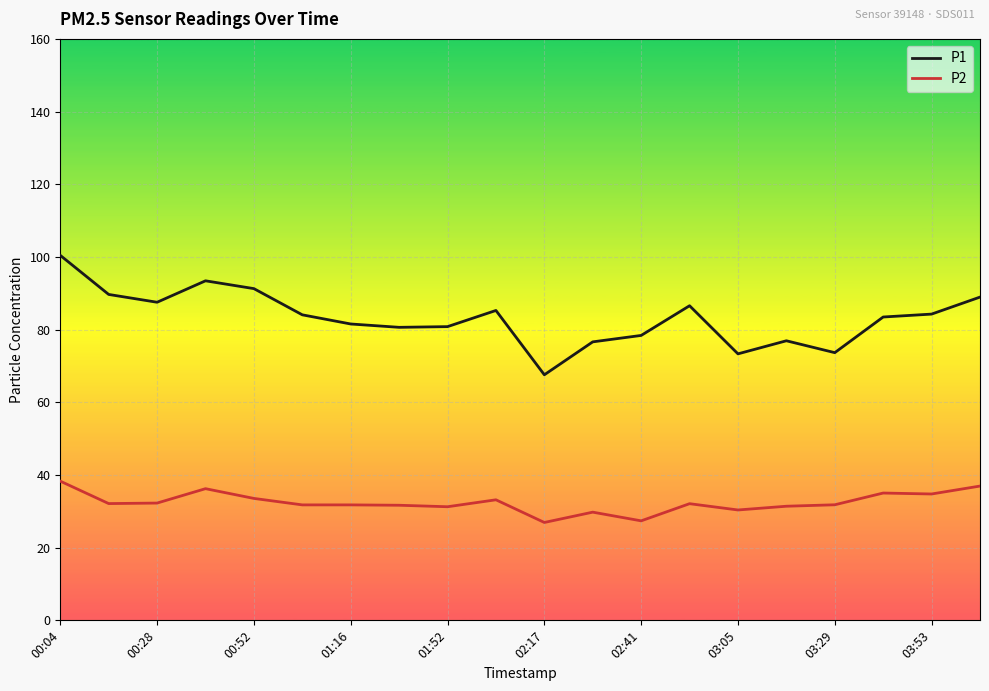

What is the difference between the maximum and minimum values in the P1 series?

32.9